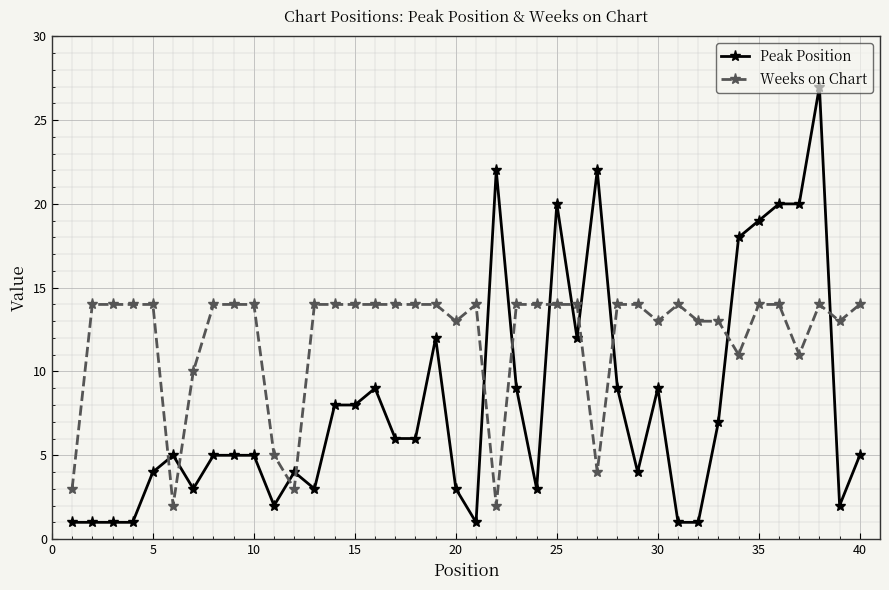

What are all the series names shown in the legend?

Peak Position, Weeks on Chart